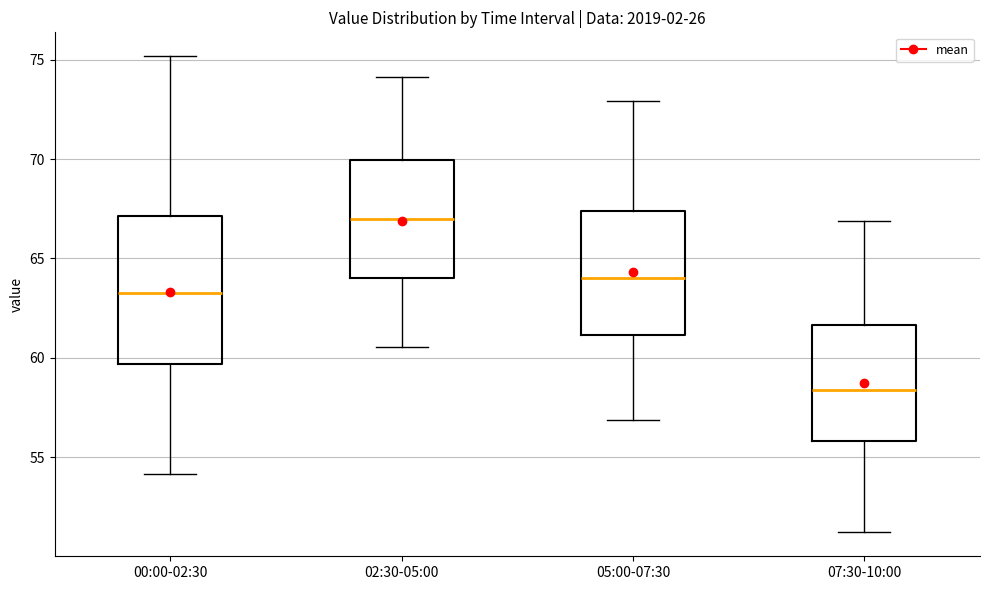

Where does the upper whisker of the box for 00:00-02:30 end on the y-axis? The values are not printed on the chart, so give them approximately, as read against the axis.

75.0